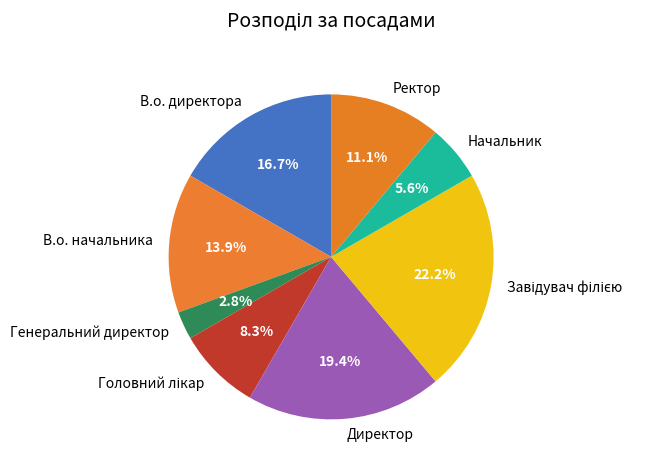

Which has a higher value, Ректор or Генеральний директор?

Ректор